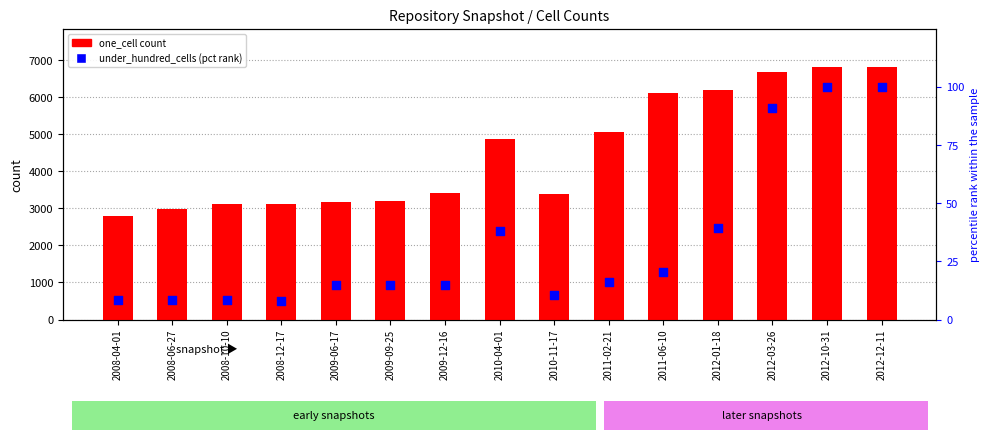

Which series has the largest total across all categories?

one_cell